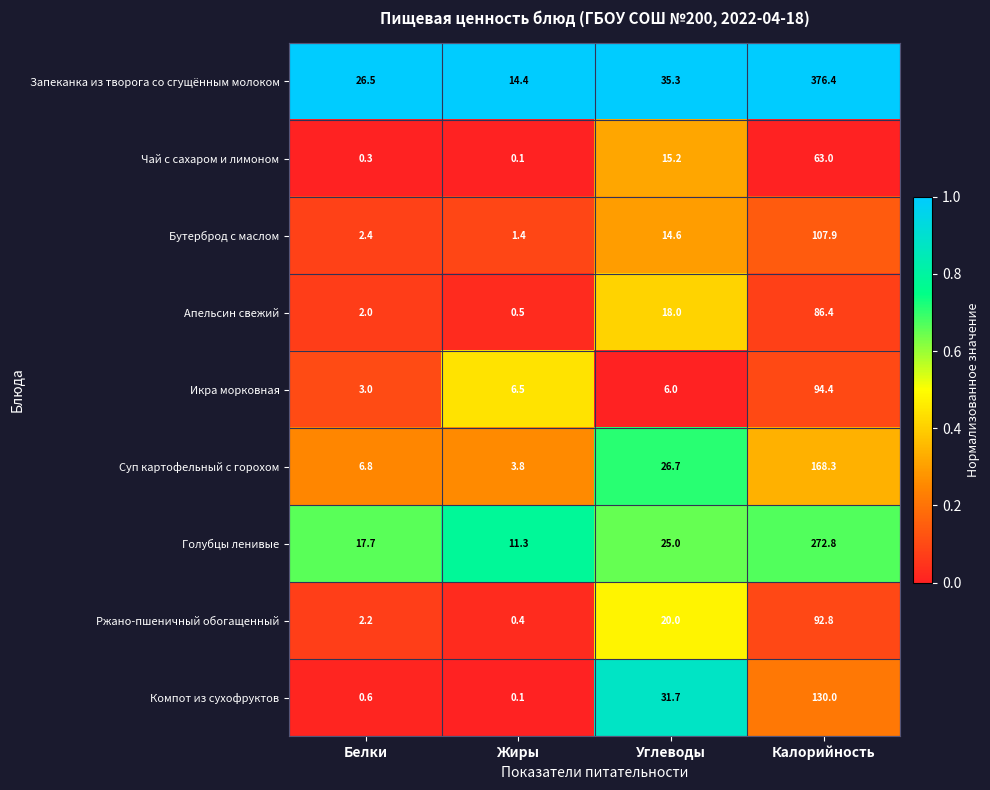

At which category is the sum across all series the highest?

Калорийность